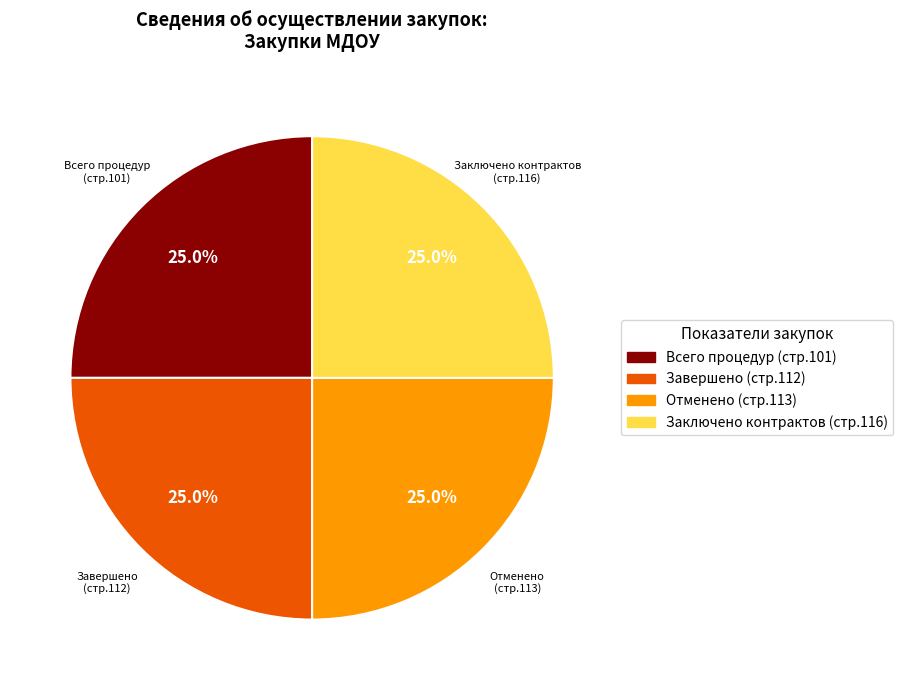

Count the number of slices in the pie.

4